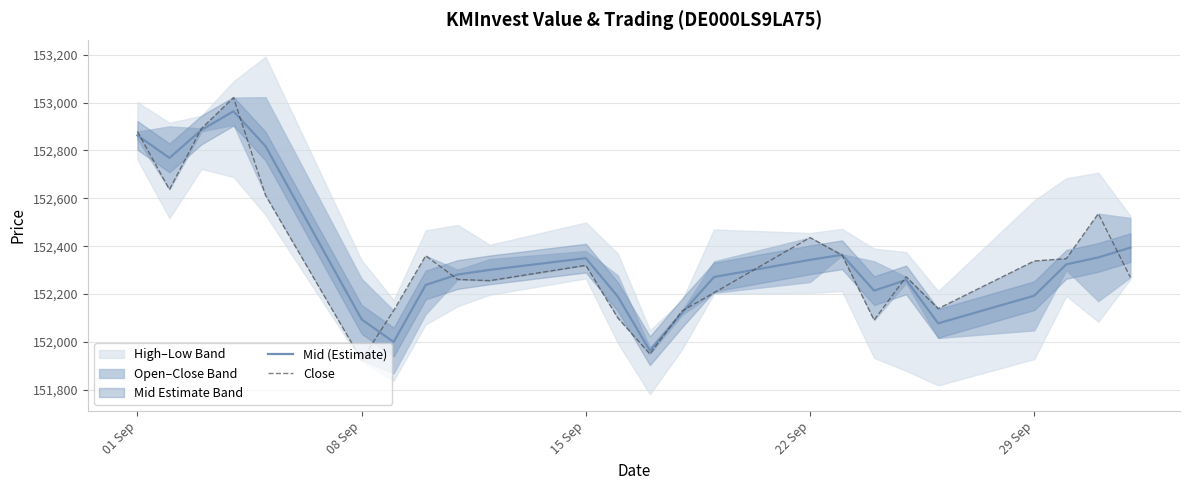

What is the lowest value of the Mid (Estimate) series?

151963.0